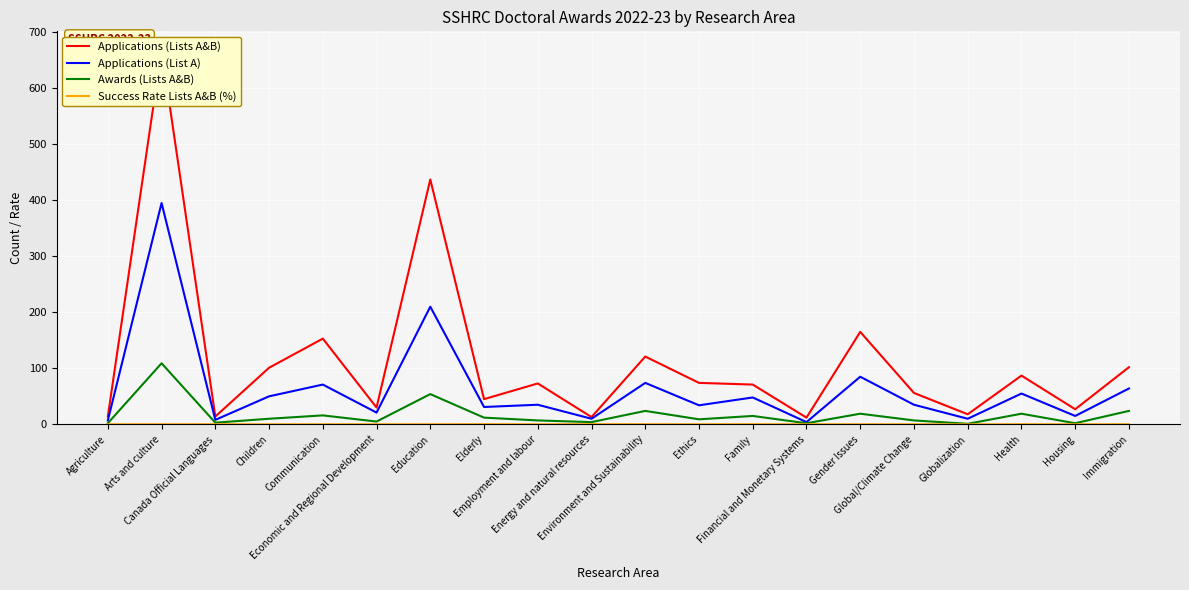

What is the average value of the Success Rate Lists A&B (%) series?

0.2